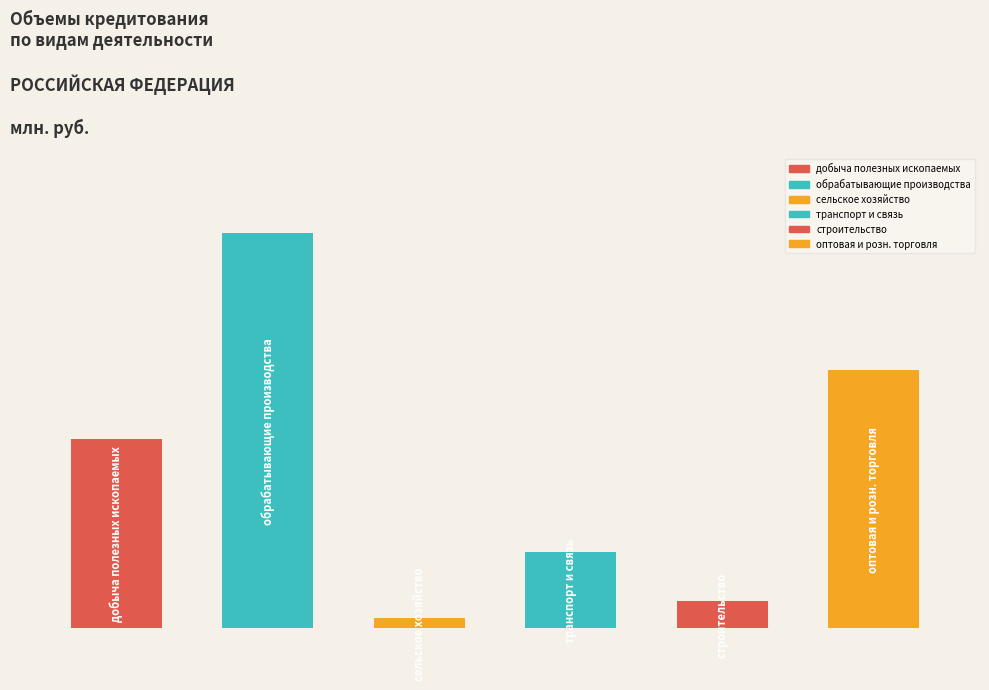

Which label corresponds to the smallest value in the chart?

сельское хозяйство